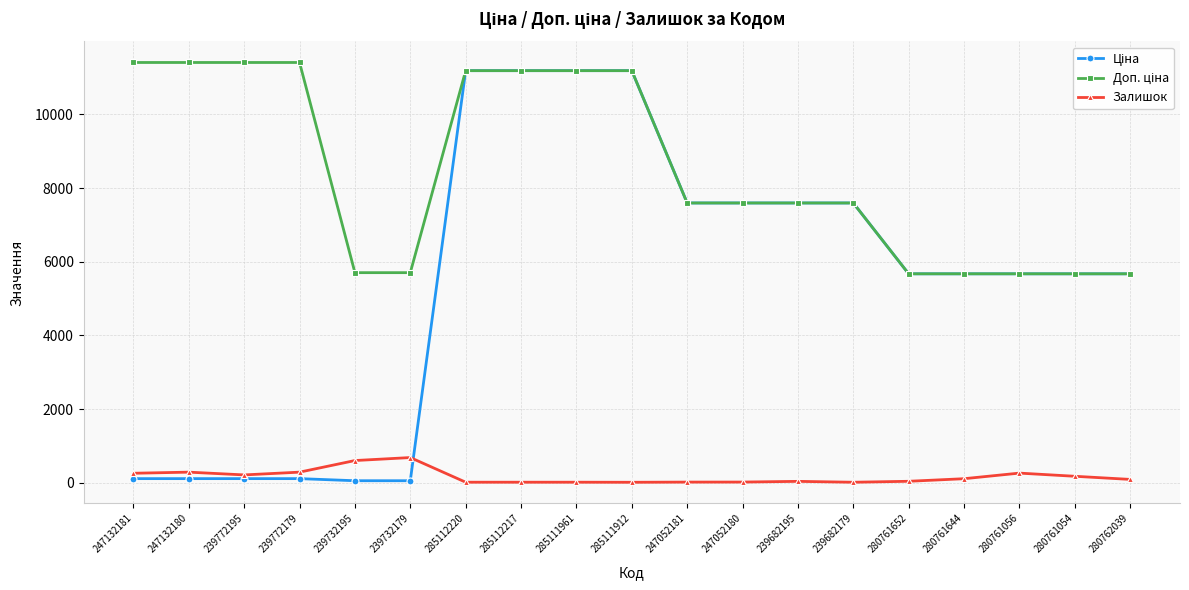

What is the value of the Залишок point at the 2nd from the left?

290.0